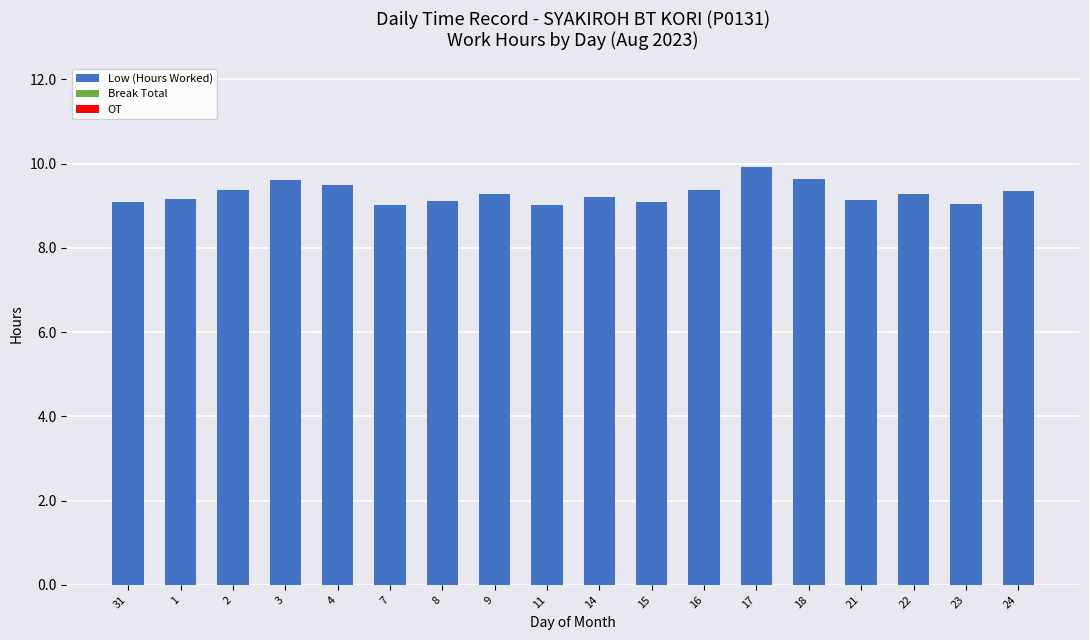

What is the greatest value displayed?

9.9